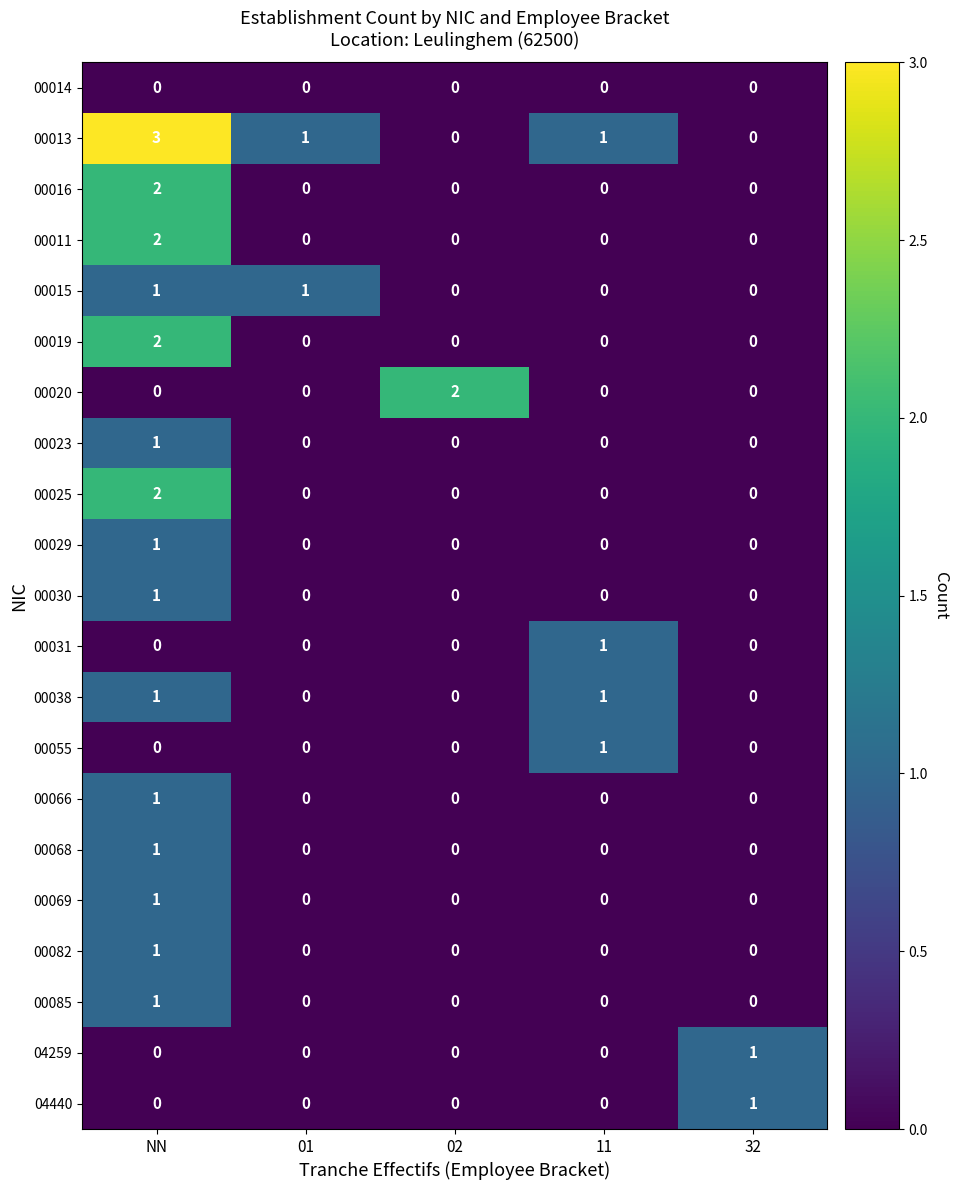

At which label does 00031 reach its peak?

11